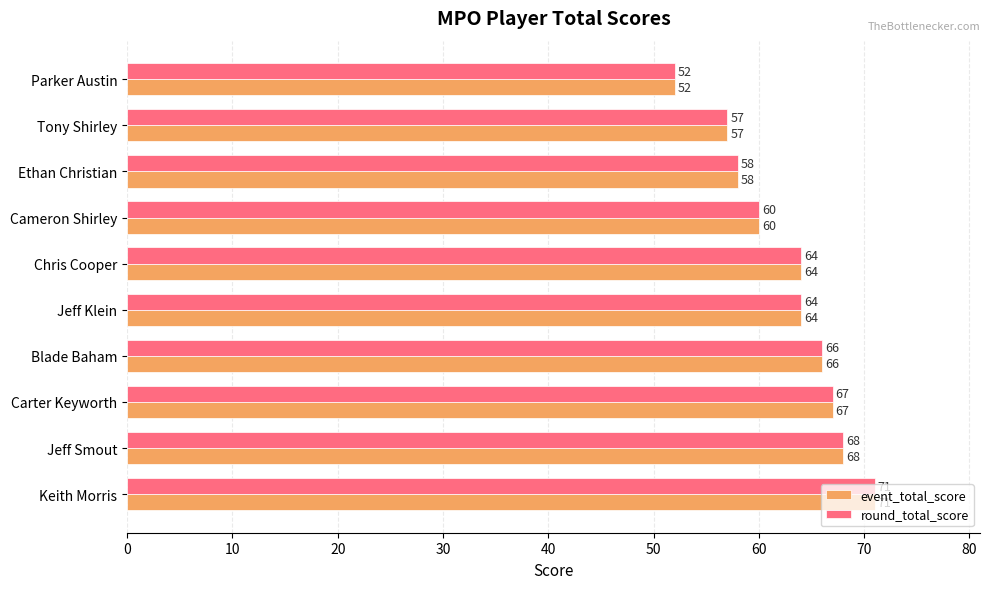

Is it true that event_total_score equals 83 at Parker Austin?

False